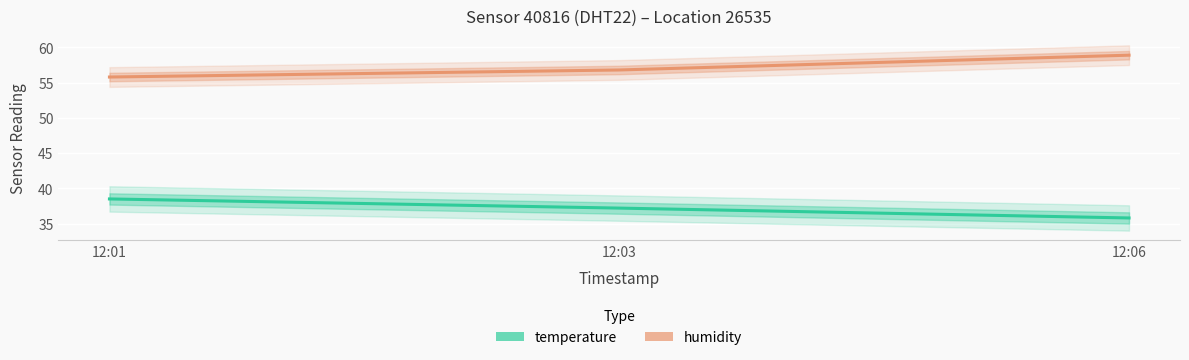

Reading right to left, list all the values displayed in this chart.

temperature: 35.8	37.2	38.5
humidity: 58.9	56.8	55.8